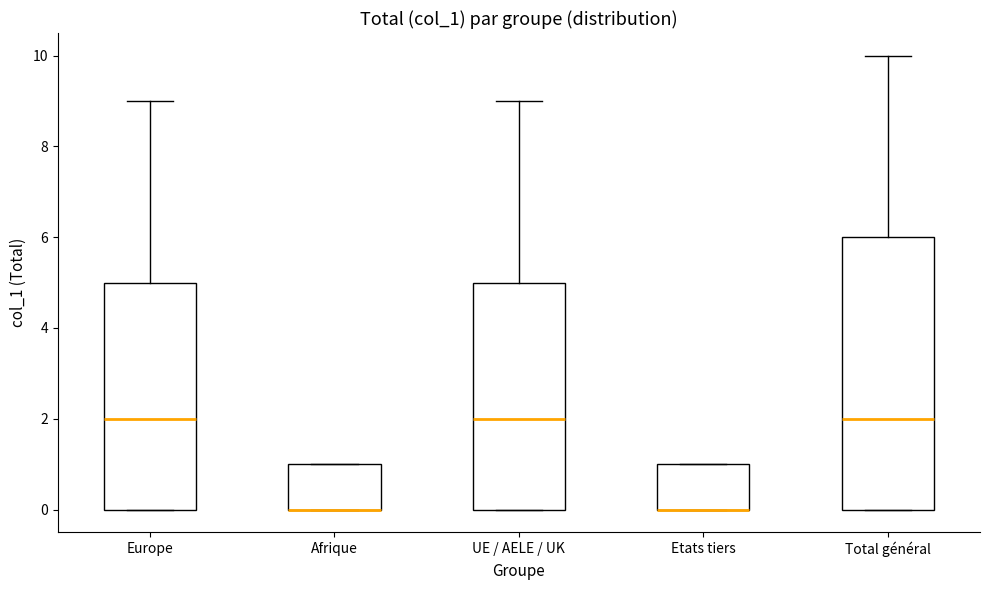

Reading left to right, transcribe this box plot: for each box, give where its median line is, the range the box spans, and where its two whiskers end, as read against the y-axis. The values are not printed on the chart, so give them approximately, as read against the axis.

Europe: median 2, box 0 to 5, whiskers 0 to 9
Afrique: median 0 (drawn on the box's lower edge), box 0 to 1, whiskers 0 to 1
UE / AELE / UK: median 2, box 0 to 5, whiskers 0 to 9
Etats tiers: median 0 (drawn on the box's lower edge), box 0 to 1, whiskers 0 to 1
Total général: median 2, box 0 to 6, whiskers 0 to 10